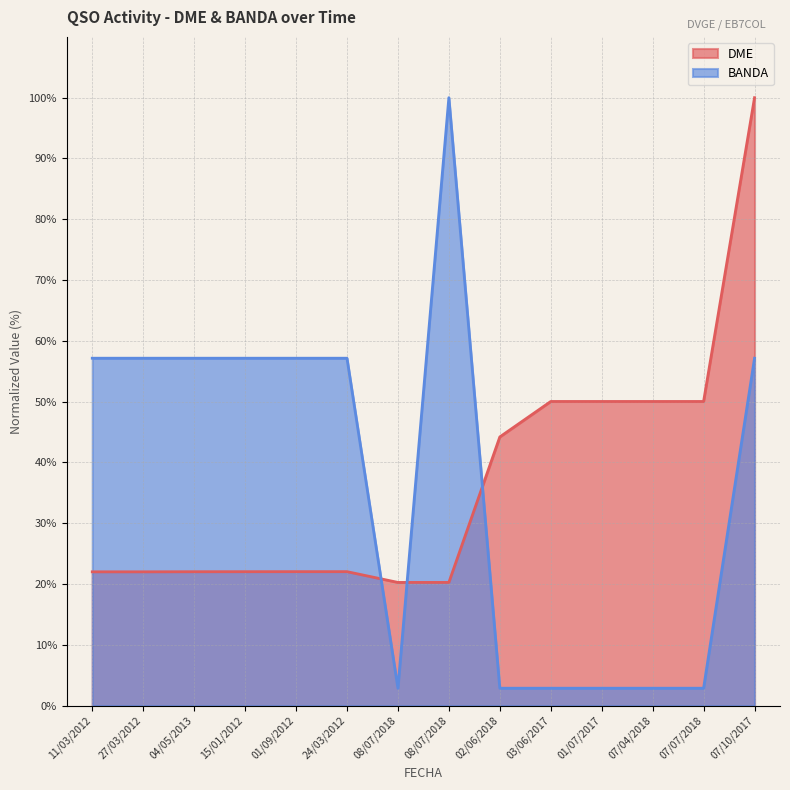

How many interior local valleys does the BANDA series have?

1